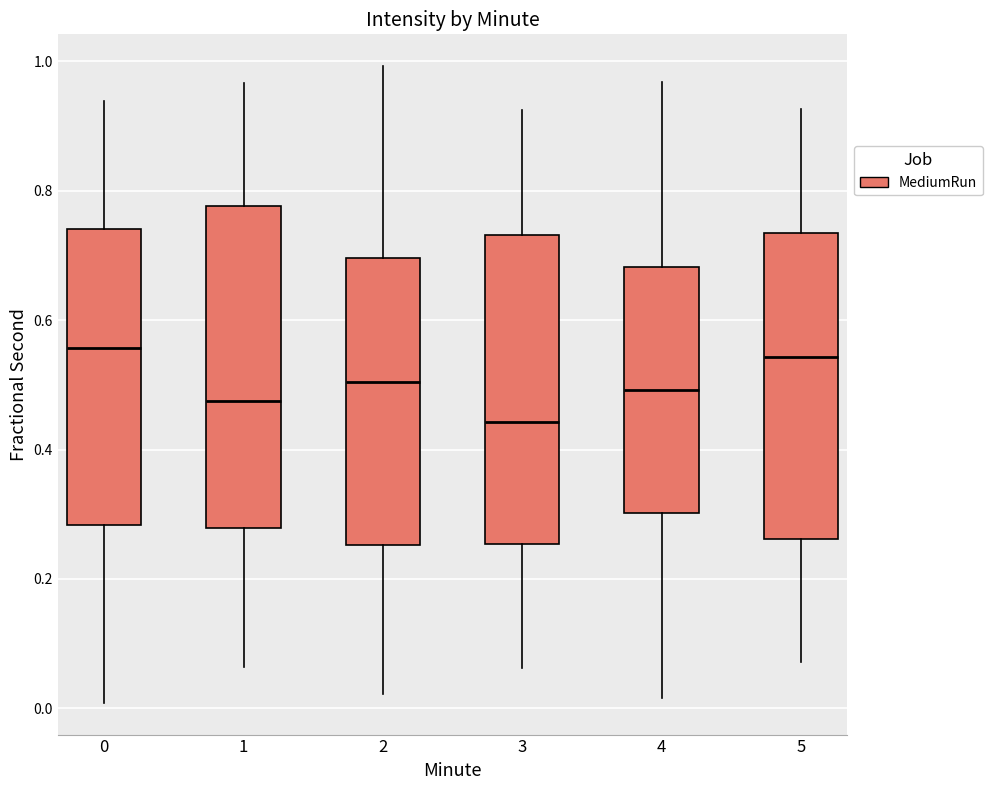

Comparing the boxes themselves (not the whiskers), which one is the tallest?

1